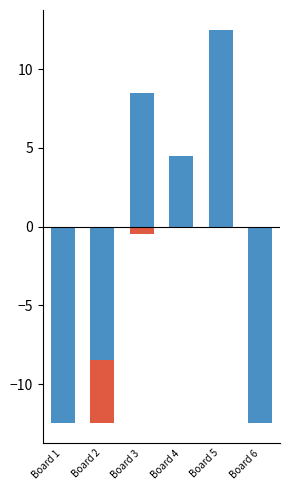

What is the value of the Score 1 bar at the 4th from the left?

1.5